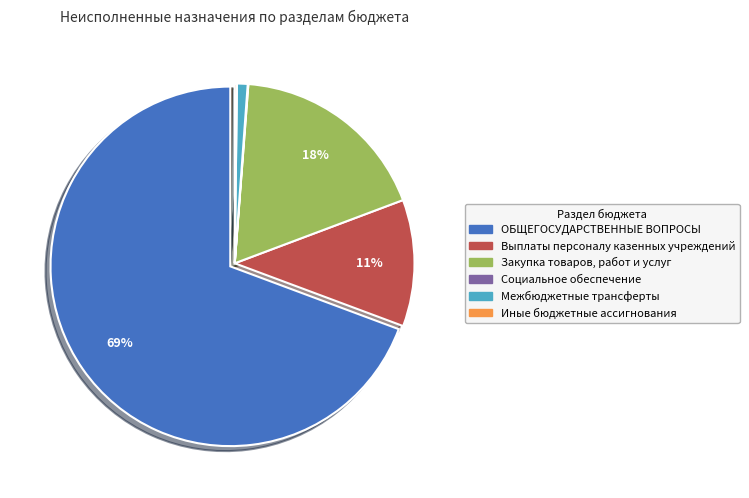

To the nearest percent, what is the average slice percentage?

17%